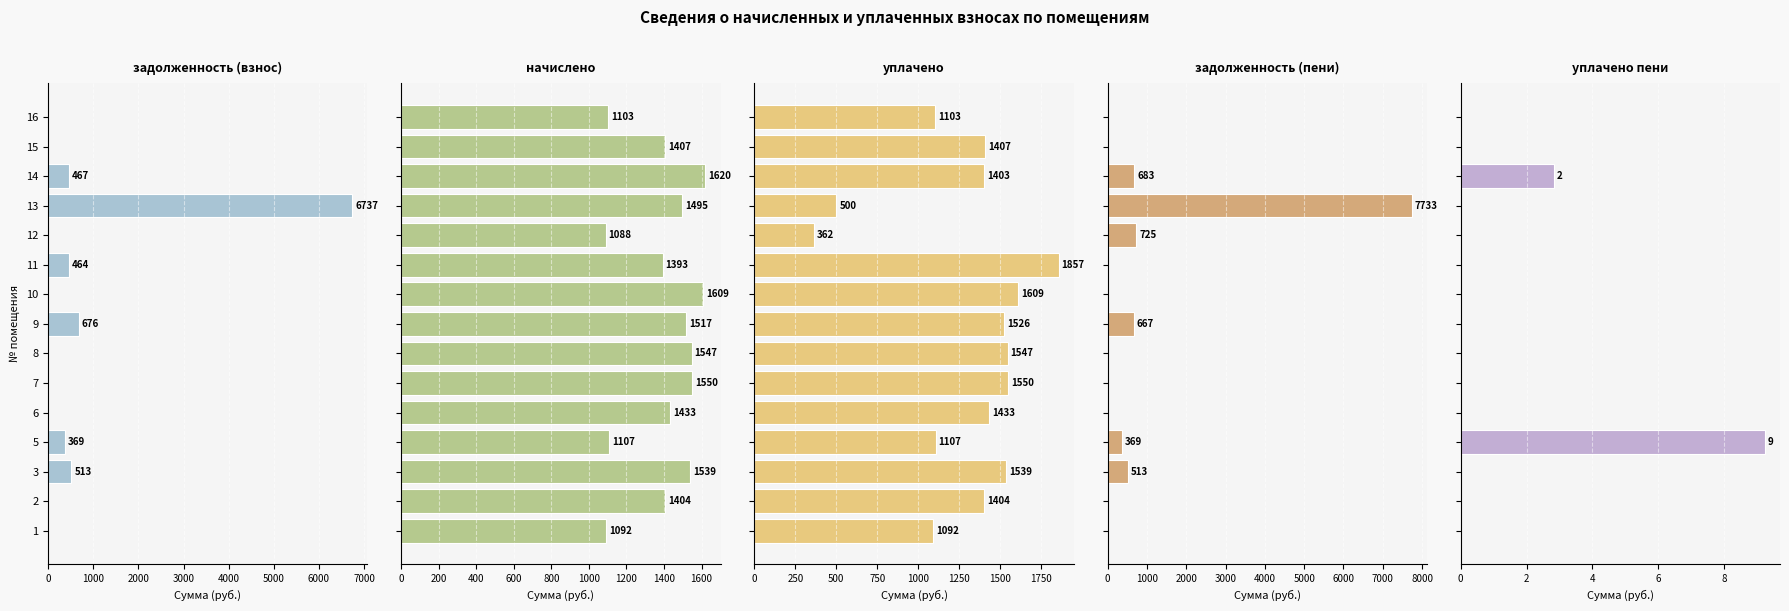

What is the label of the 2nd bar from the right?

13